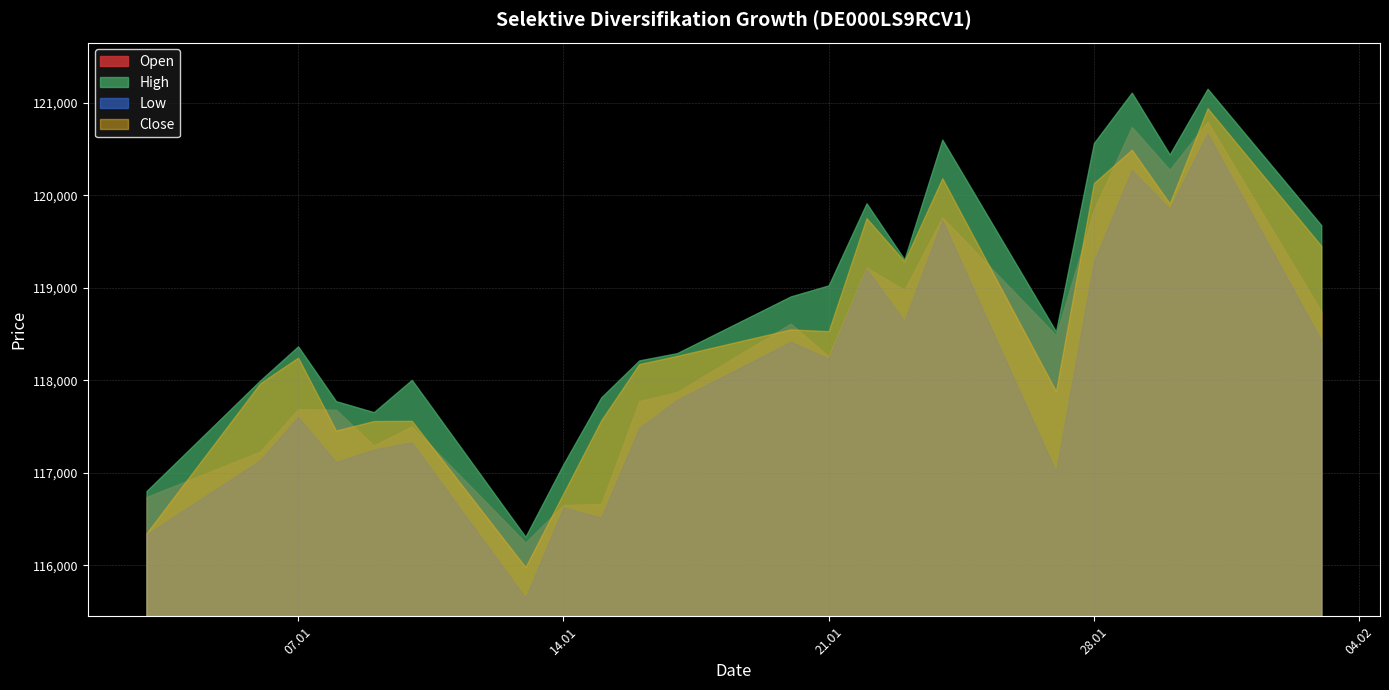

Which series has the largest total across all categories?

High